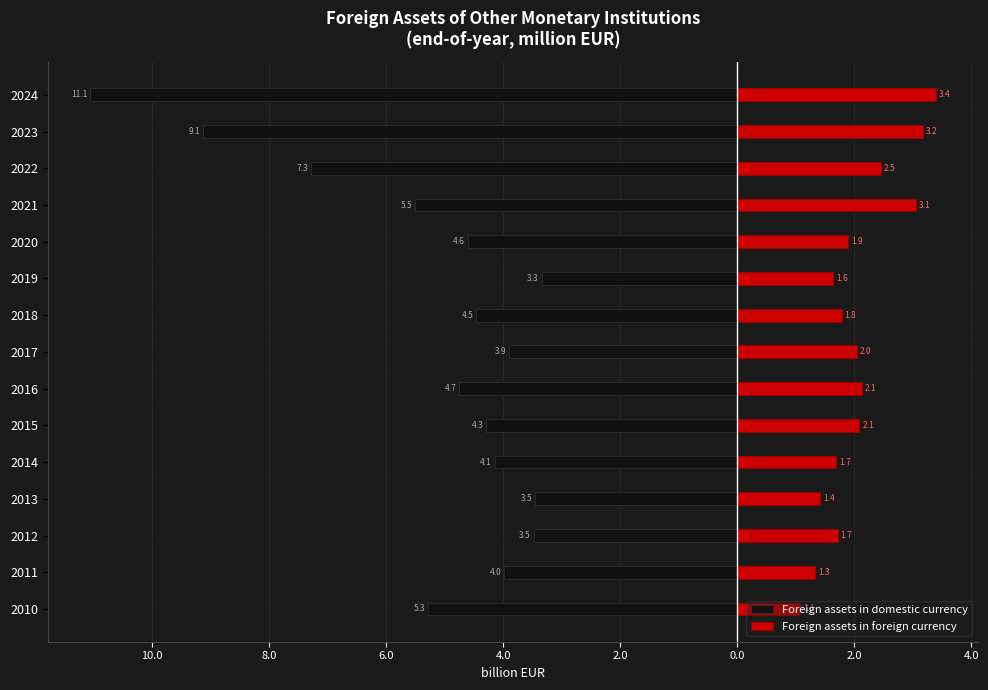

Is the value of Foreign assets in domestic currency at 2016 greater than the value of Foreign assets in foreign currency at 2017?

No